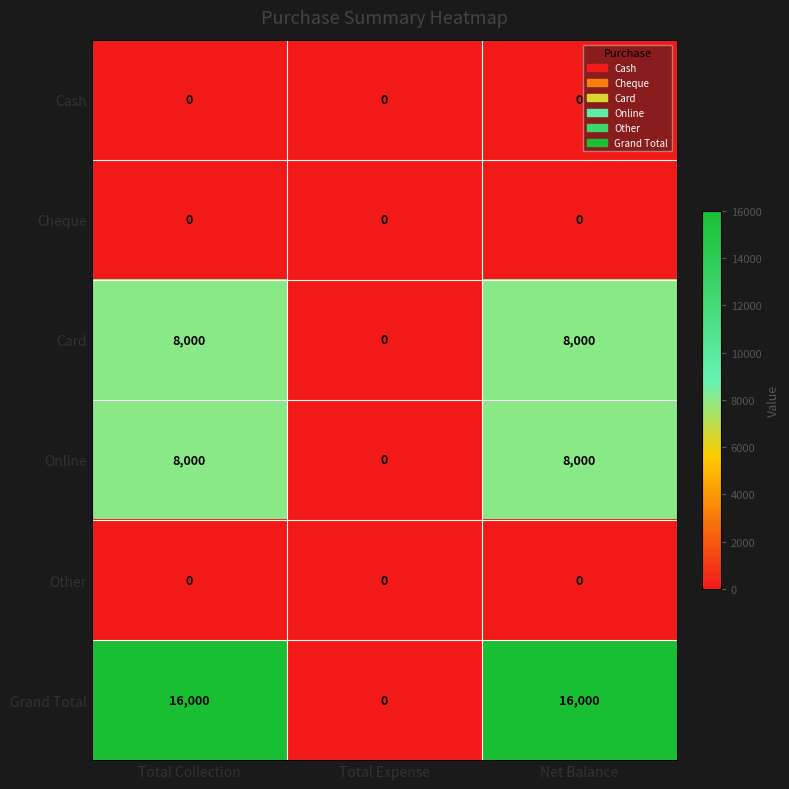

True or false: Grand Total has a value of 0 at Total Expense.

True